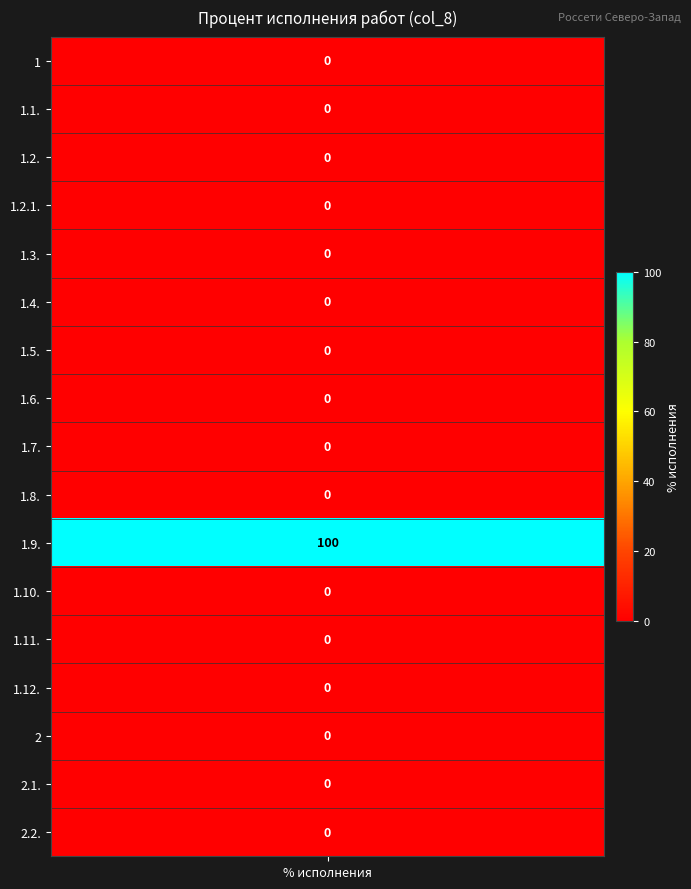

What is the difference between the maximum and minimum values?

100